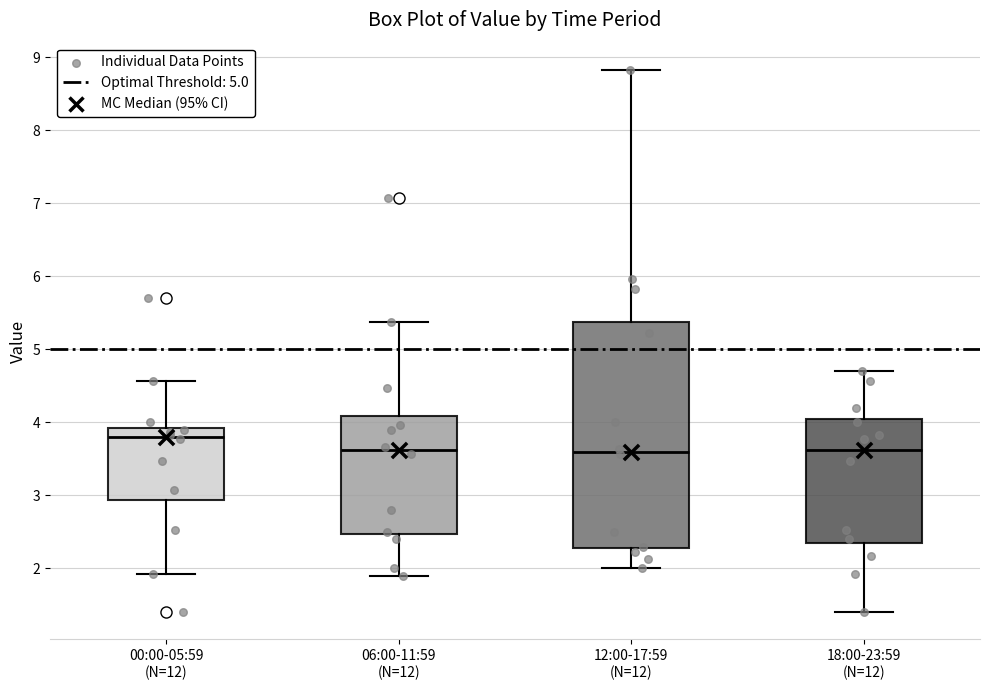

Which box is the tallest, from its lower edge to its upper edge?

12:00-17:59 (N=12)